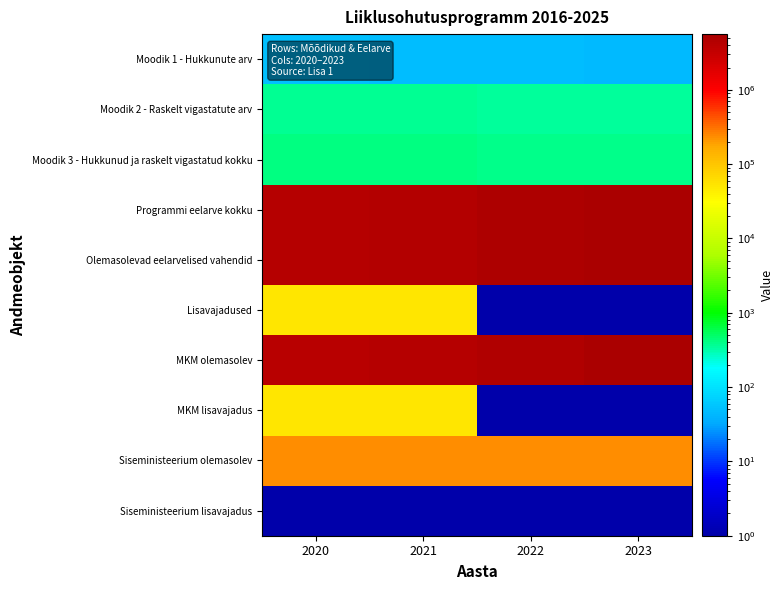

At 2023, list the series in order from largest to smallest.

Programmi eelarve kokku, Olemasolevad eelarvelised vahendid, MKM olemasolev, Siseministeerium olemasolev, Moodik 3 - Hukkunud ja raskelt vigastatud kokku, Moodik 2 - Raskelt vigastatute arv, Moodik 1 - Hukkunute arv, Lisavajadused, MKM lisavajadus, Siseministeerium lisavajadus